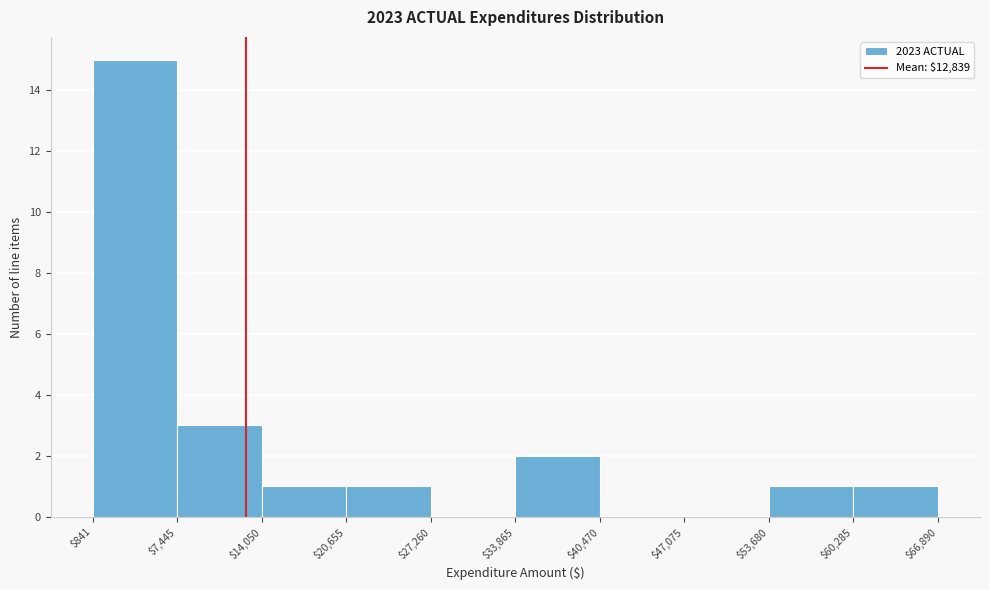

Reading left to right, list every bar in this chart as the range it spans on the x-axis followed by its height. The values are not printed on the chart, so give them approximately, as read against the axis.

$841 to $7,445: 15
$7,445 to $14,050: 3
$14,050 to $20,655: 1
$20,655 to $27,260: 1
$27,260 to $33,865: 0
$33,865 to $40,470: 2
$40,470 to $47,075: 0
$47,075 to $53,680: 0
$53,680 to $60,285: 1
$60,285 to $66,890: 1